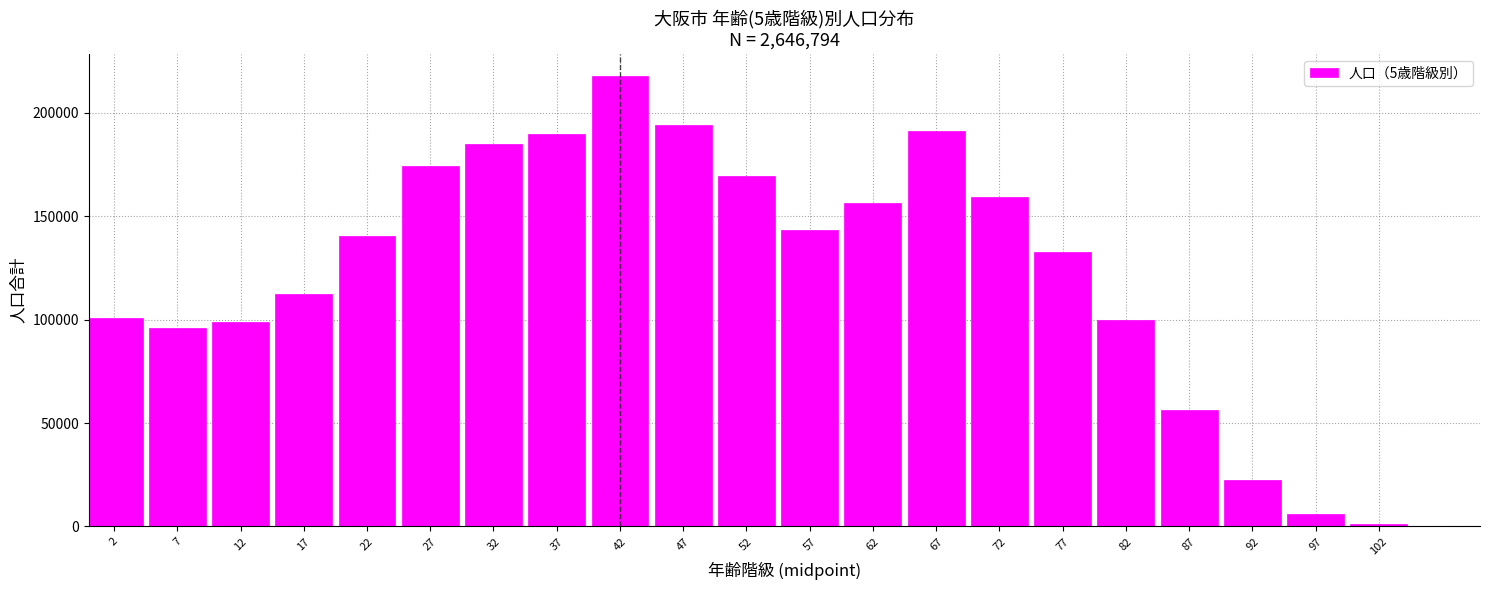

Reading left to right, extract all data points from this chart.

100889	95774	98635	112446	140363	174220	184927	189908	217525	193931	169588	143466	156424	191342	159463	132456	99915	56189	22510	5828	995